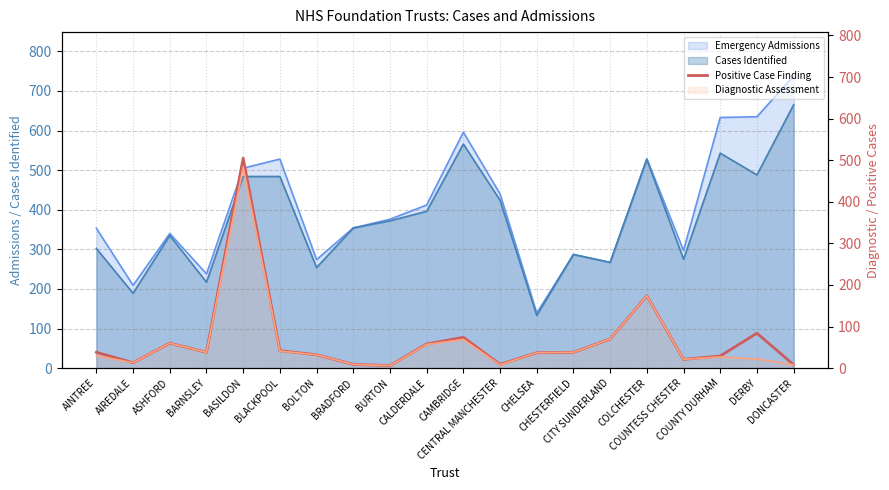

Reading left to right, extract all data points from this chart.

AINTREE=38	AIREDALE=13	ASHFORD=60	BARNSLEY=38	BASILDON=505	BLACKPOOL=42	BOLTON=32	BRADFORD=9	BURTON=6	CALDERDALE=58	CAMBRIDGE=74	CENTRAL MANCHESTER=9	CHELSEA=37	CHESTERFIELD=38	CITY SUNDERLAND=70	COLCHESTER=174	COUNTESS CHESTER=21	COUNTY DURHAM=29	DERBY=84	DONCASTER=8